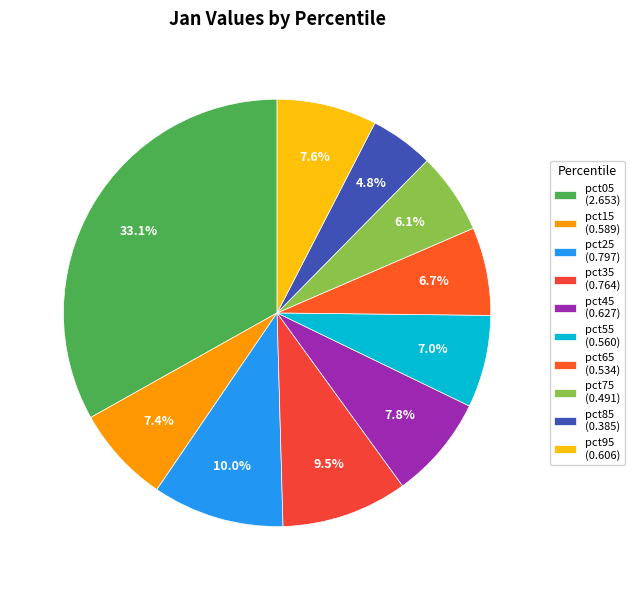

How many segments does this pie chart have?

10